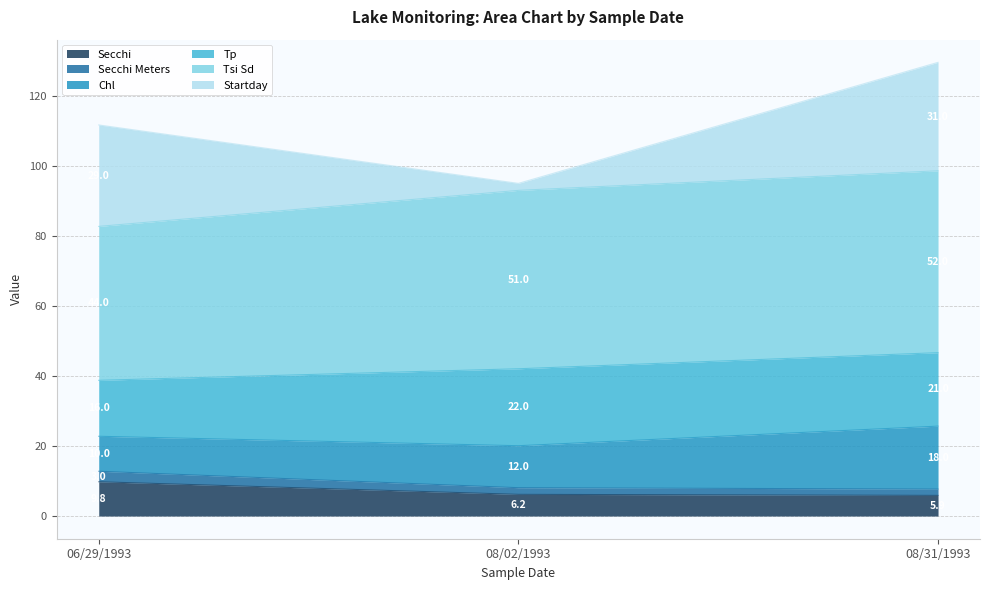

What is the label of the 1st point from the left?

06/29/1993